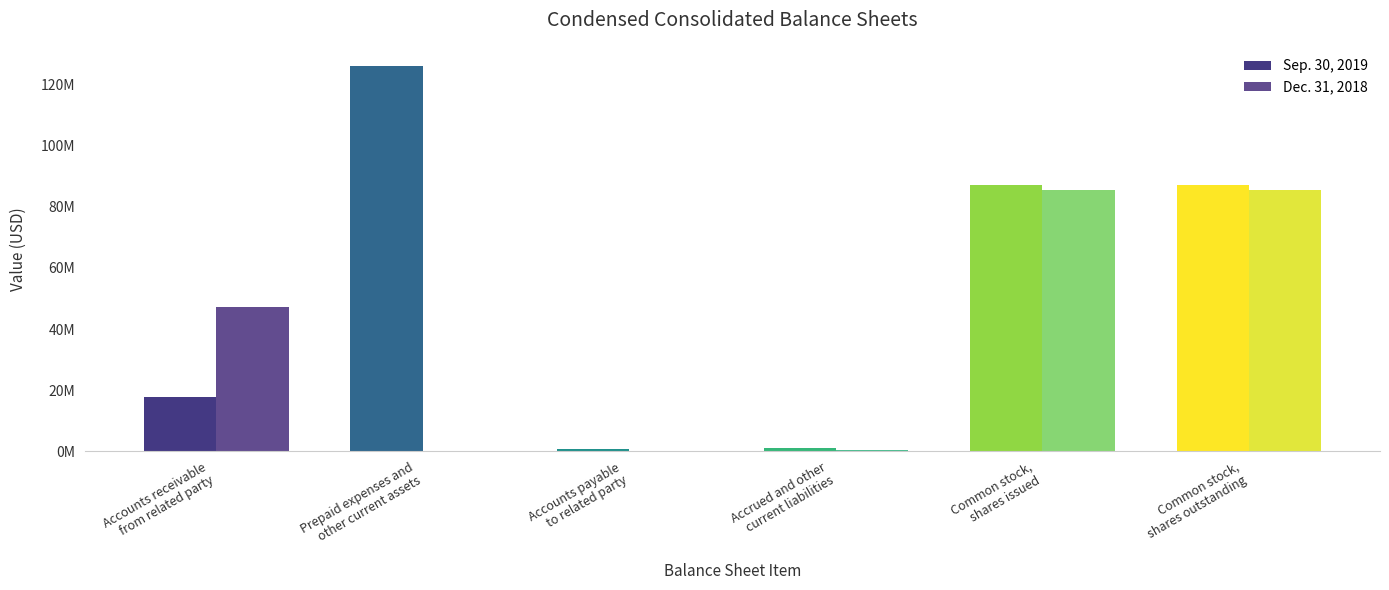

What are all the series names shown in the legend?

Sep. 30, 2019, Dec. 31, 2018